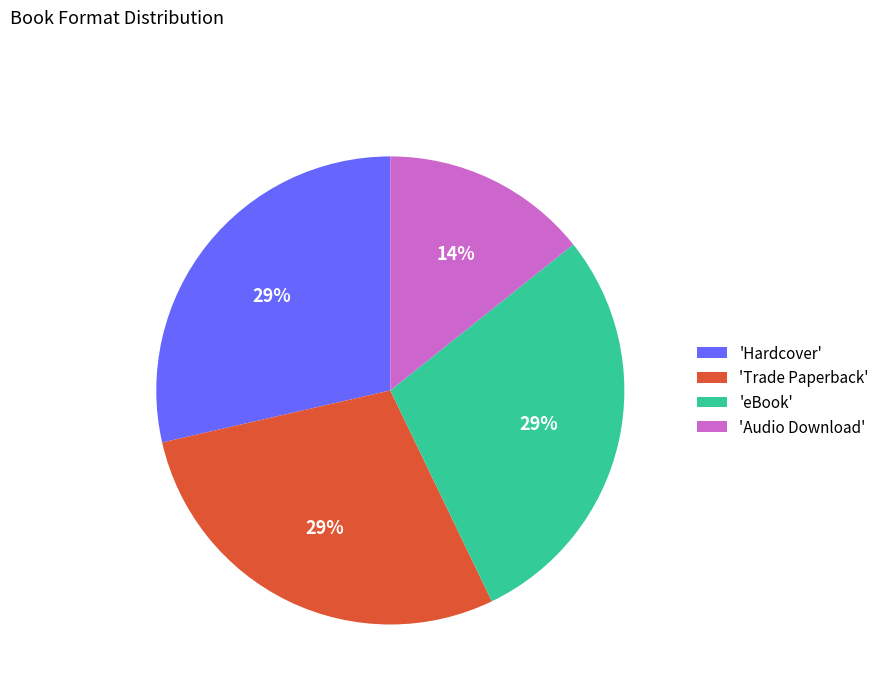

How many segments does this pie chart have?

4